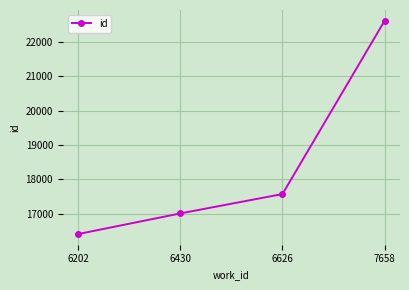

Between 6626 and 6430, which is larger?

6626